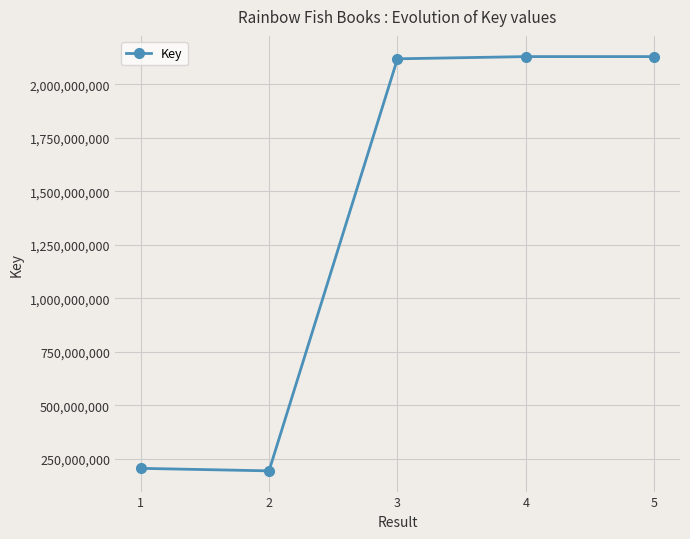

How many data points are less than 2120133182?

2